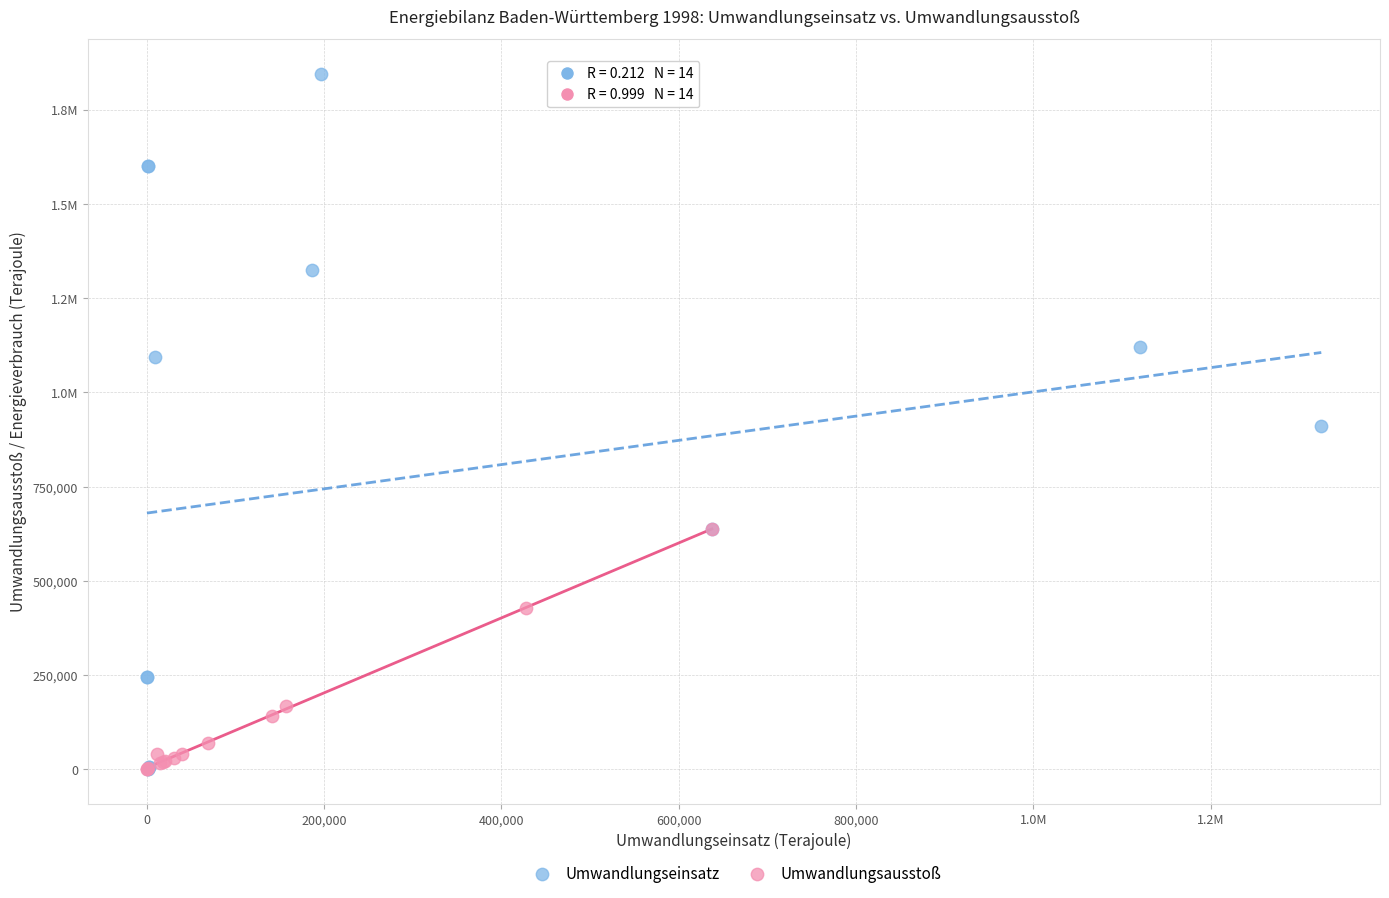

What are all the series names shown in the legend?

Umwandlungseinsatz, Umwandlungsausstoß